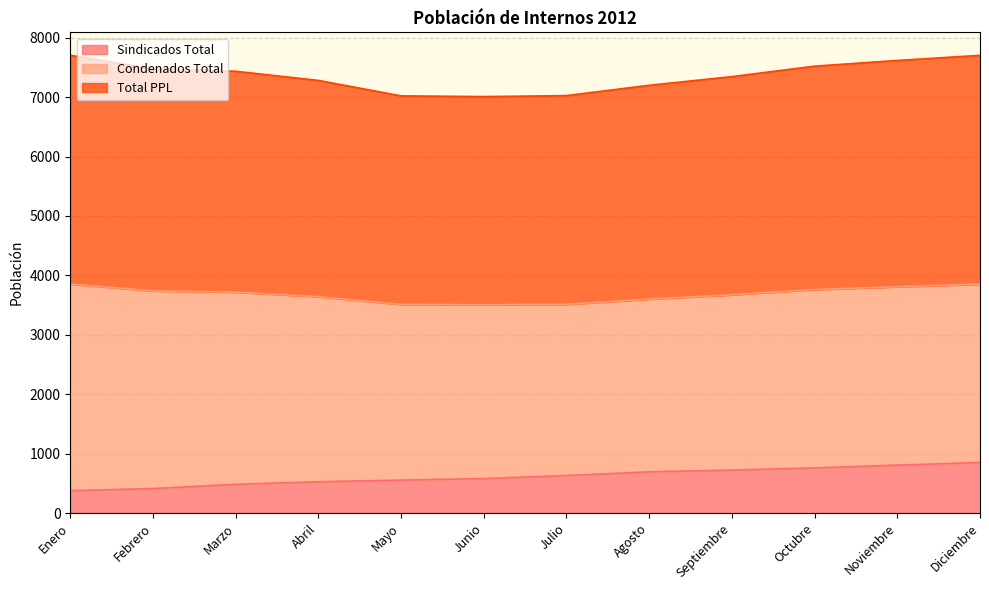

What position from the left is Enero?

1